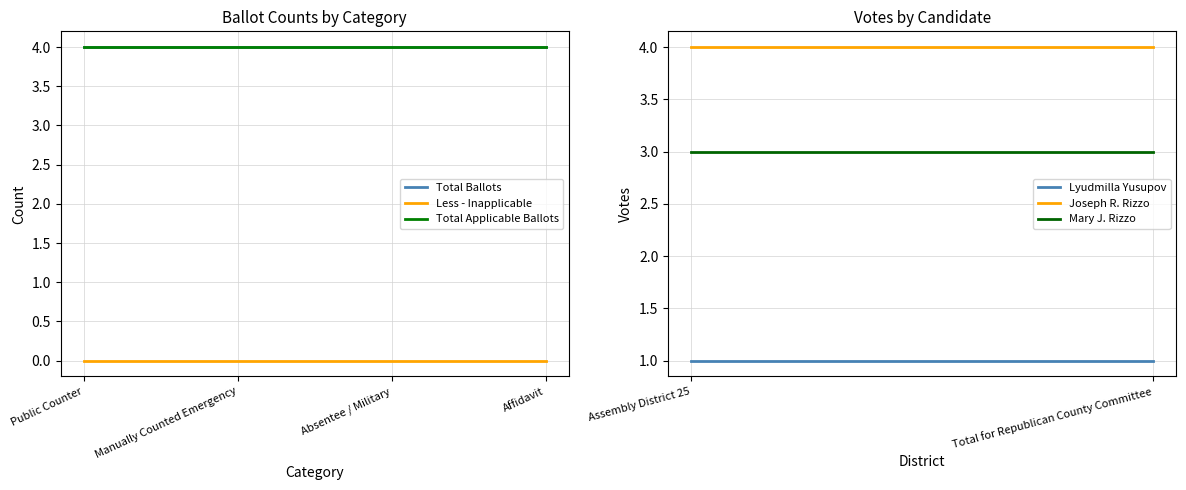

Is this an area chart (filled region under the line)?

No